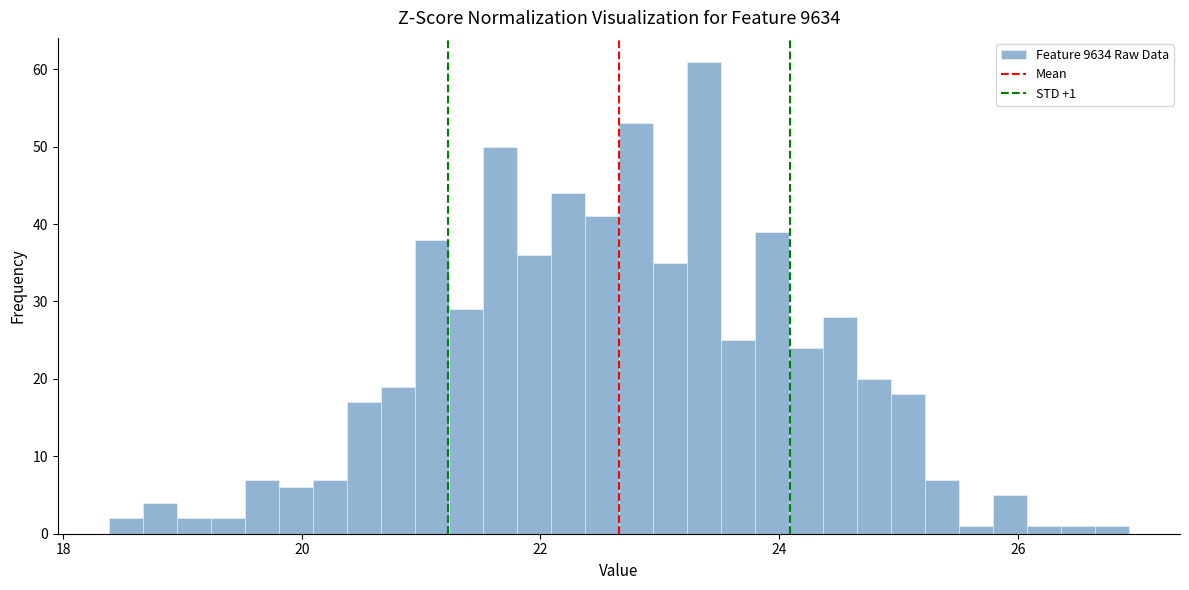

Around what value on the x-axis is the tallest bar? Give the approximate position of its centre, as read against the axis.

23.4